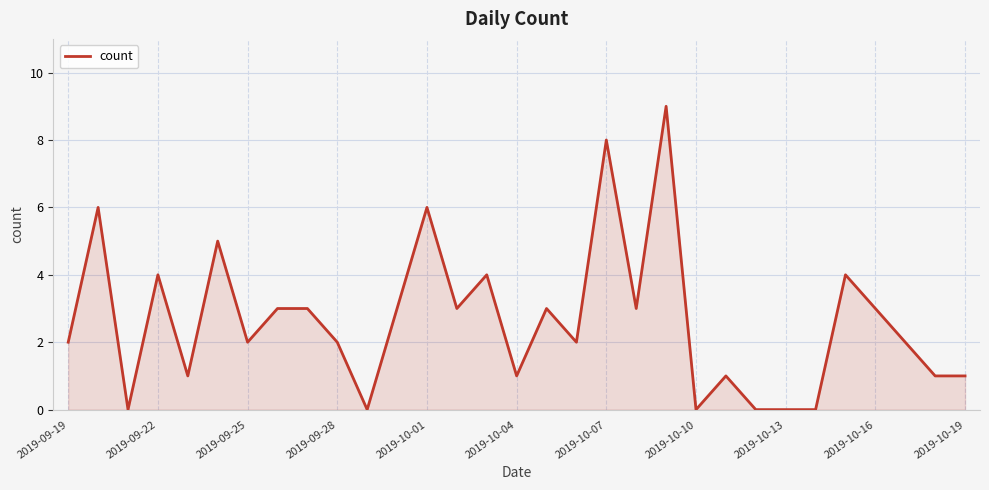

What is the difference between the maximum and minimum values?

9